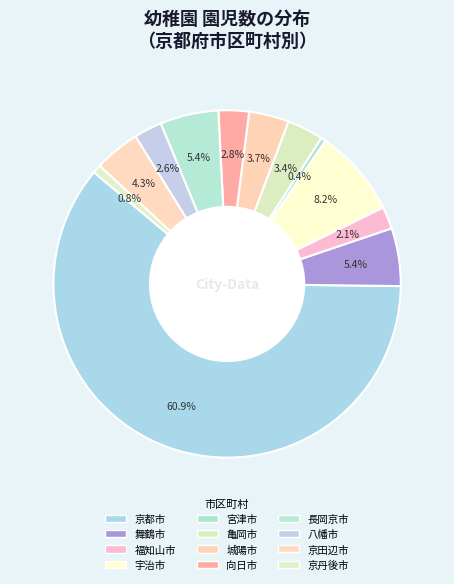

To the nearest percent, what is the average slice percentage?

8%